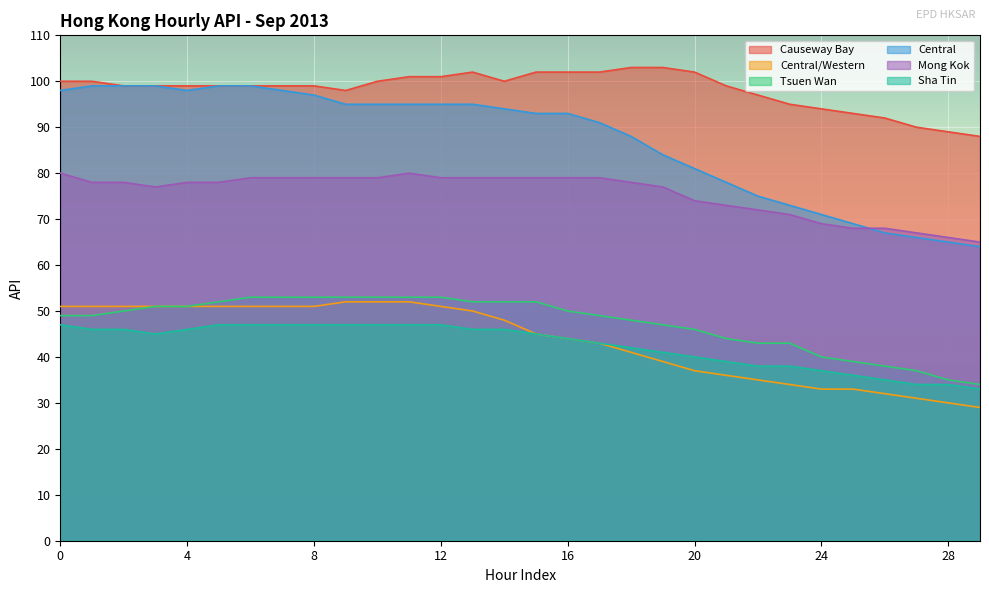

What is the difference between the Central/Western values at 3 and 20?

14